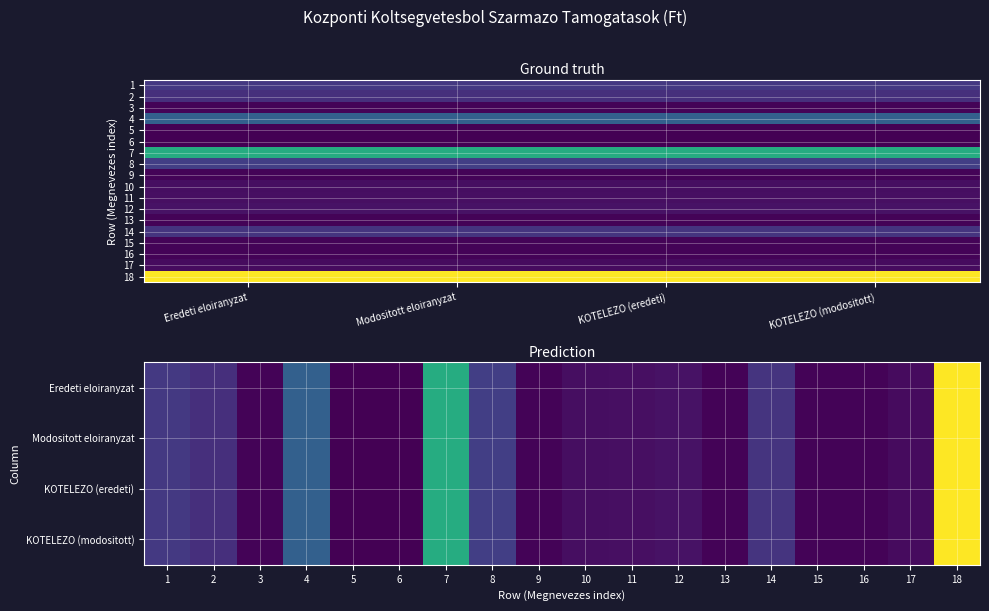

What is the minimum value shown in the chart?

66300